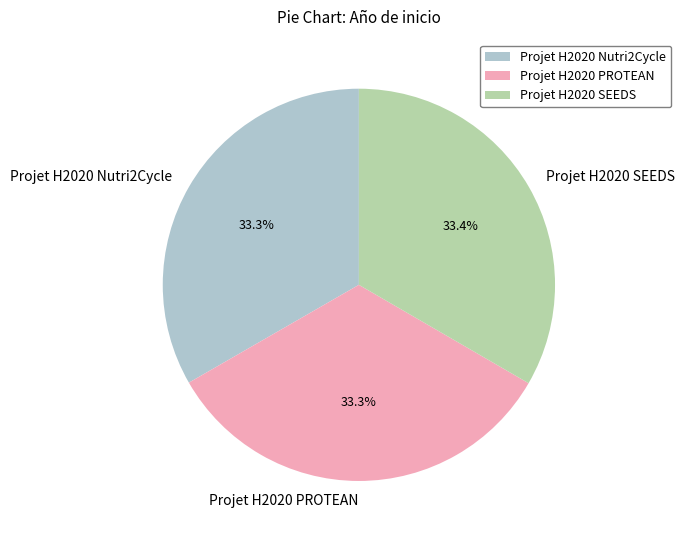

What is the total percentage of Projet H2020 Nutri2Cycle and Projet H2020 PROTEAN?

66.6%